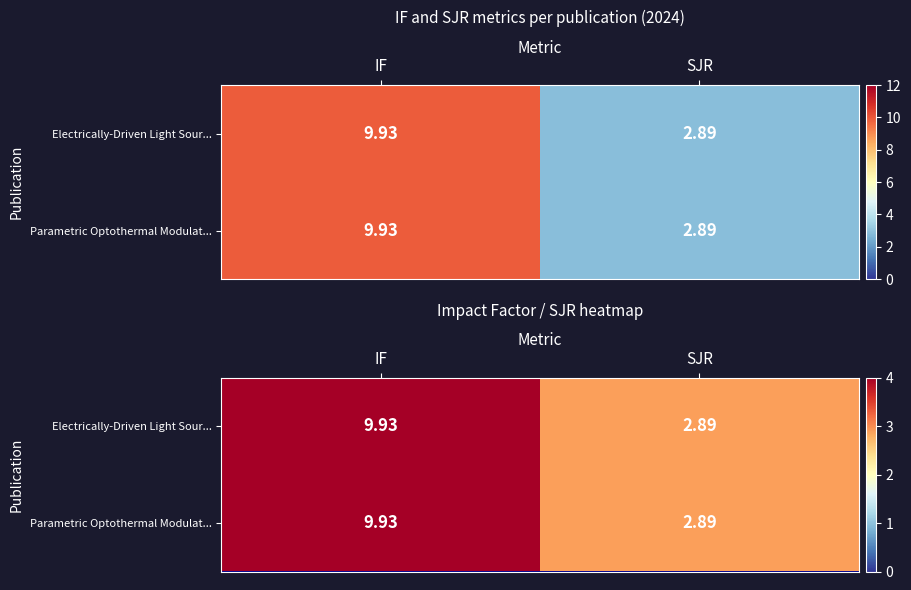

How many Parametric Optothermal Modulat... values are between 2 and 9?

1